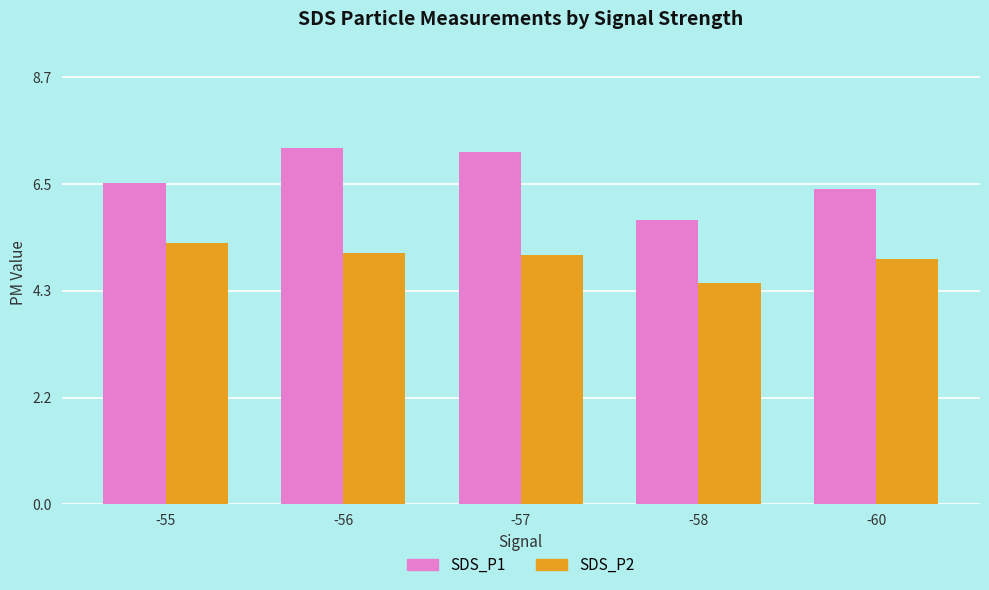

What is the spread (max minus min) of values at -57?

2.1